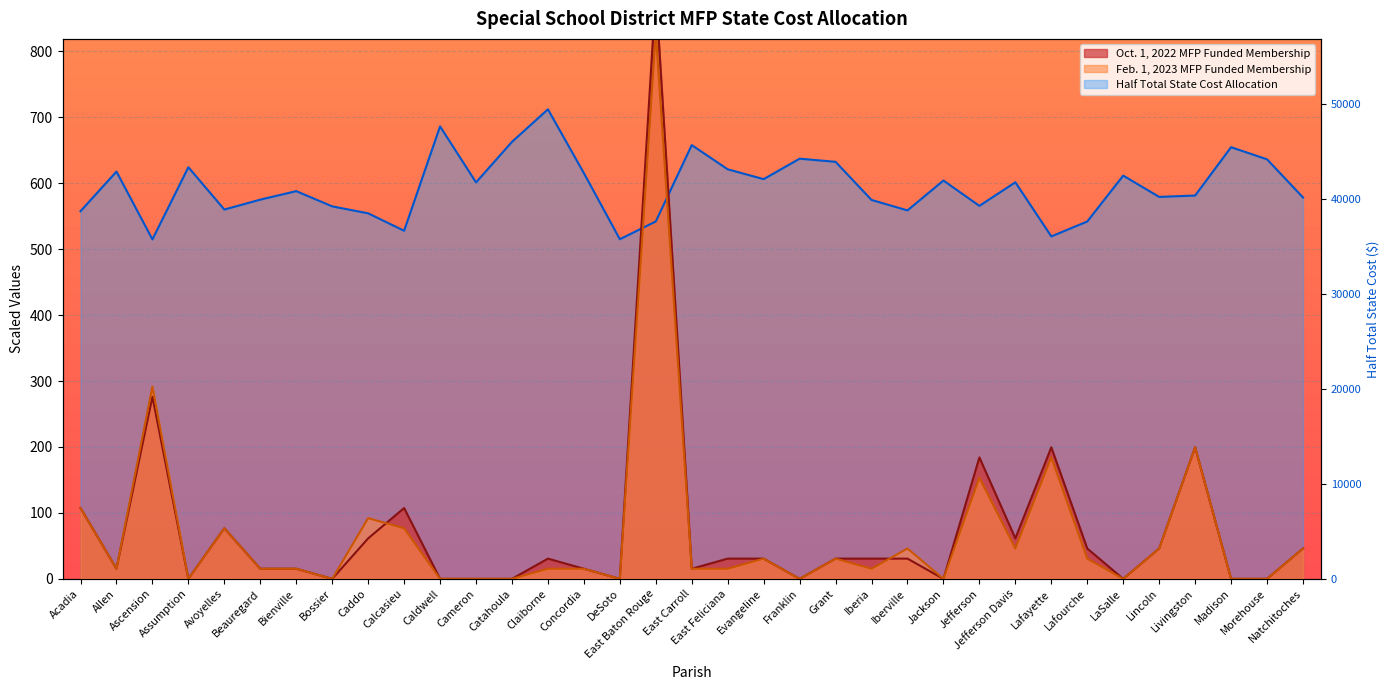

List the labels in order of Oct. 1, 2022 MFP Funded Membership value, smallest first.

Assumption, Bossier, Caldwell, Cameron, Catahoula, DeSoto, Franklin, Jackson, LaSalle, Madison, Morehouse, Allen, Beauregard, Bienville, Concordia, East Carroll, Claiborne, East Feliciana, Evangeline, Grant, Iberia, Iberville, Lafourche, Lincoln, Natchitoches, Caddo, Jefferson Davis, Avoyelles, Acadia, Calcasieu, Jefferson, Lafayette, Livingston, Ascension, East Baton Rouge